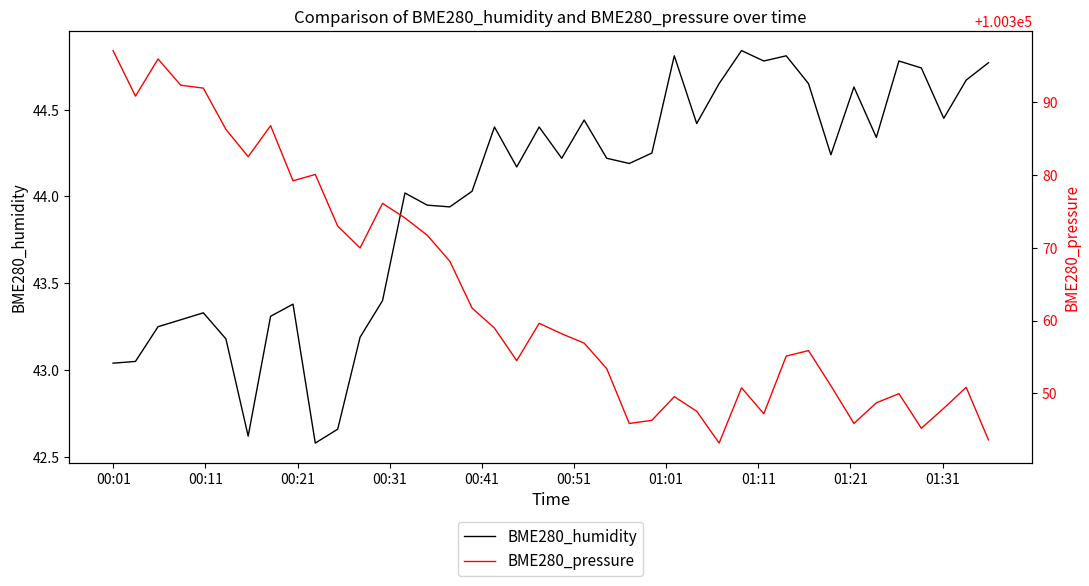

List the series in order of their overall mean, highest first.

BME280_pressure, BME280_humidity